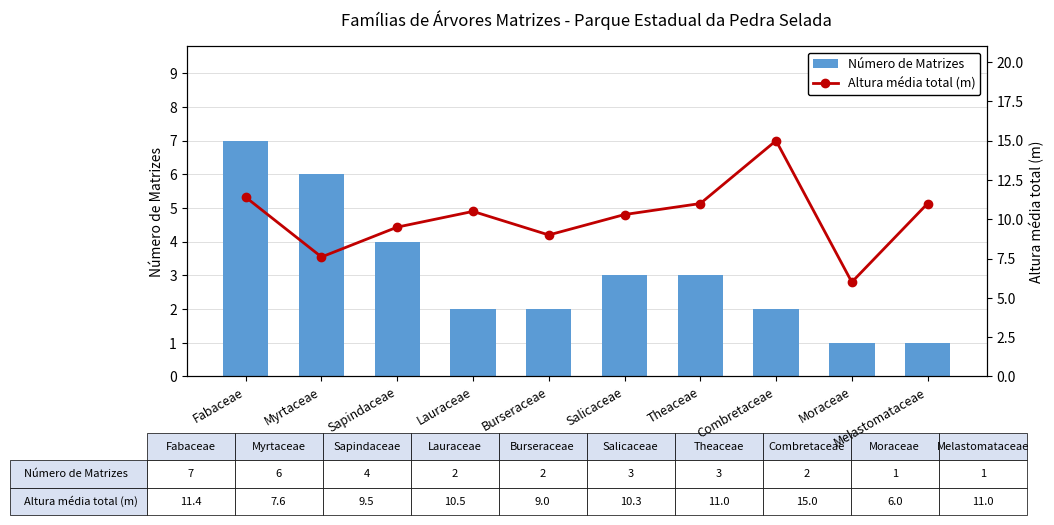

What is the average value of the Altura média total (m) series?

10.1